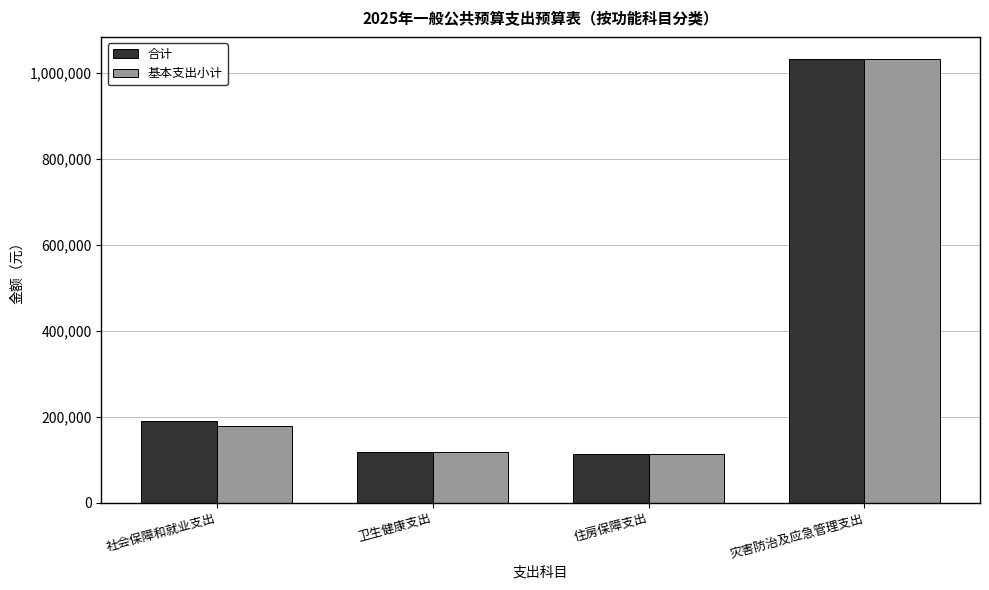

What position from the left is 社会保障和就业支出?

1